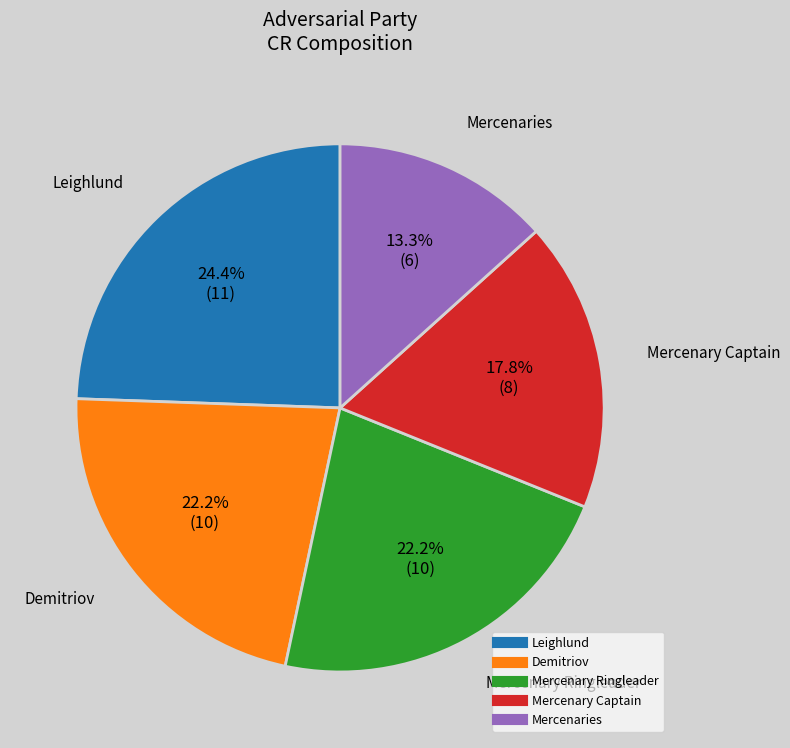

To the nearest percent, what is the combined percentage of Mercenary Ringleader and Demitriov?

44%